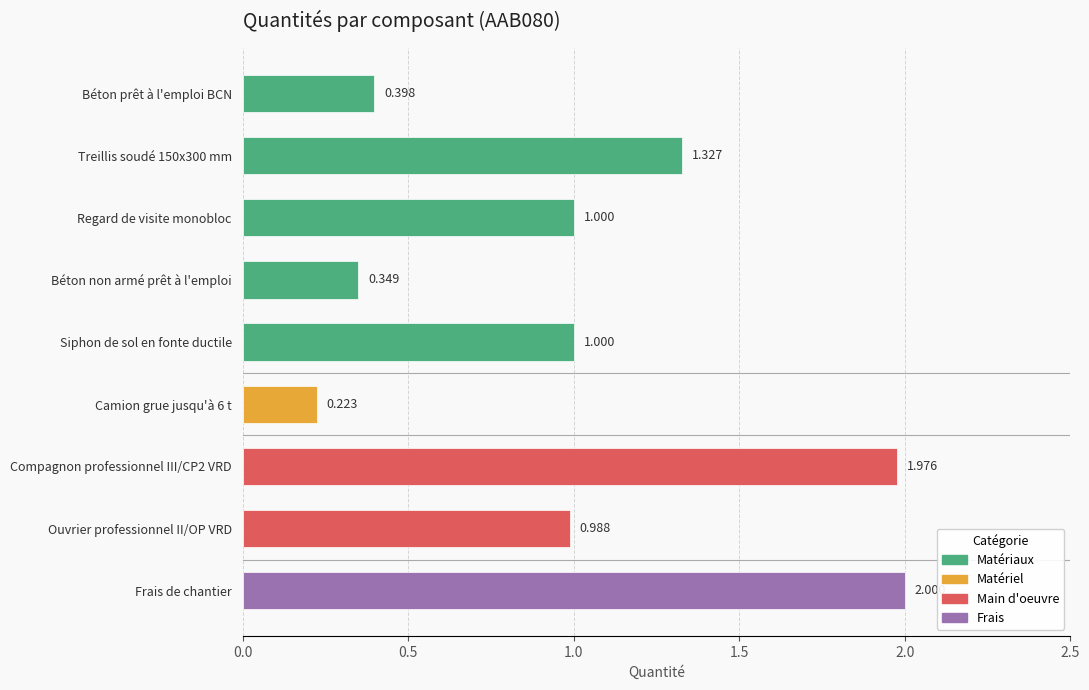

What is the label of the 9th bar from the top?

Frais de chantier